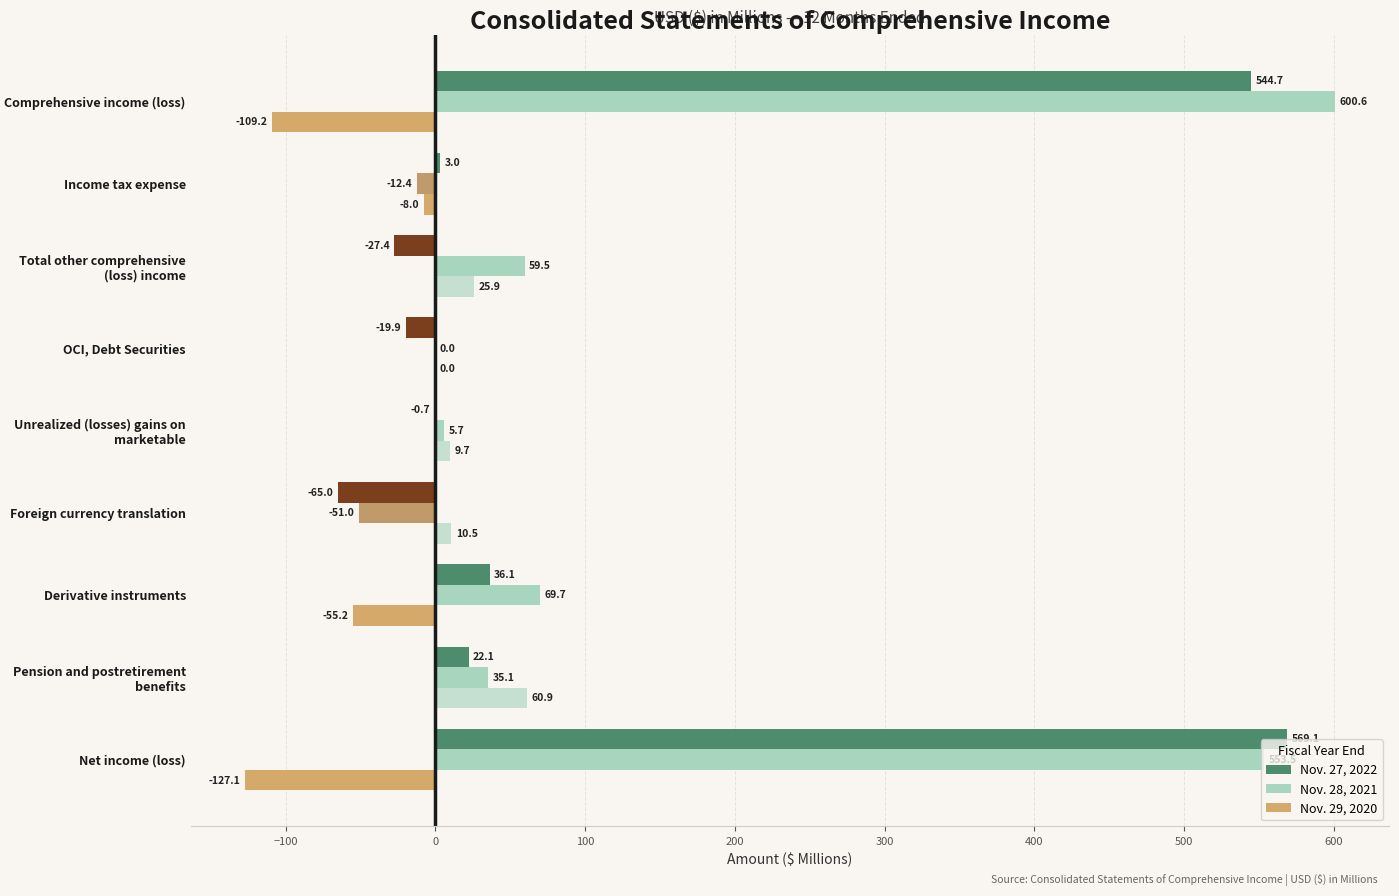

Where is Nov. 27, 2022 nearest to the value 252?

Derivative instruments